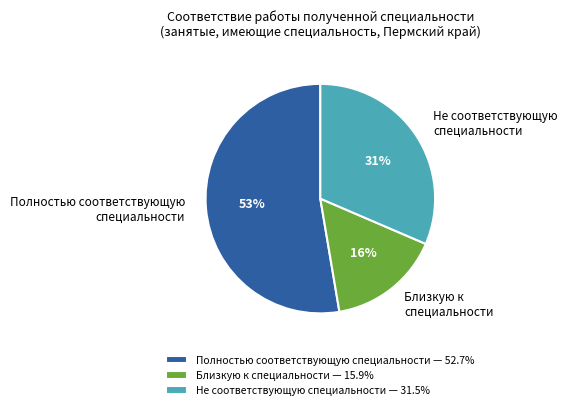

Is there a majority slice in this chart?

Yes